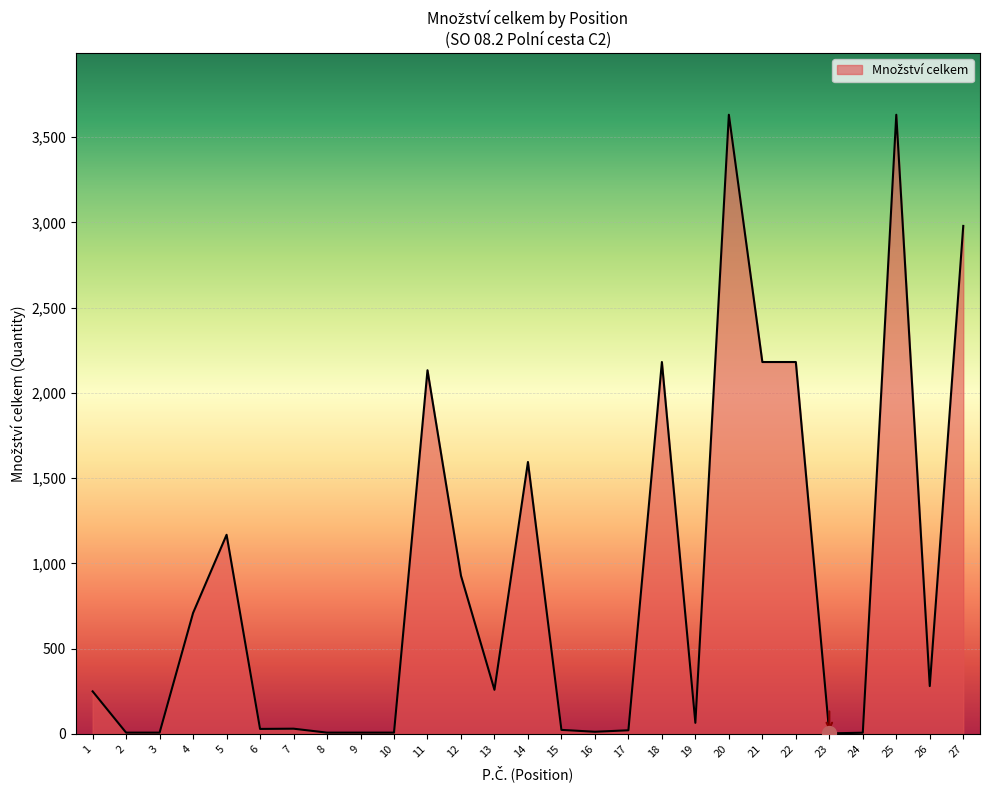

What is the greatest value displayed?

3630.9